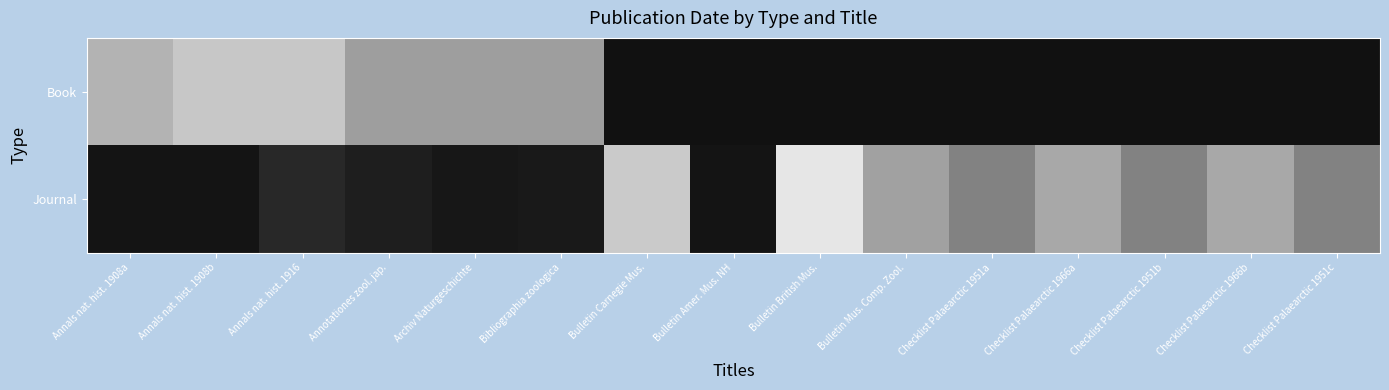

What is the sum of all Journal values?

29088.0